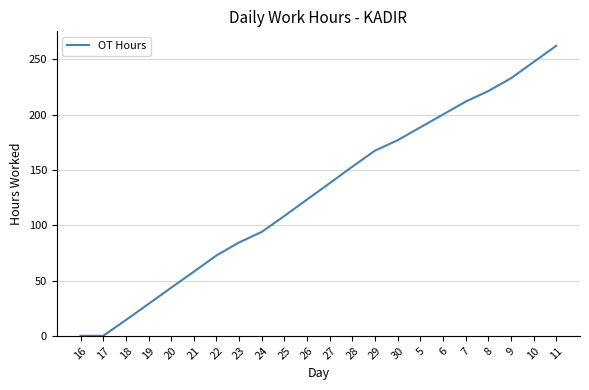

What is the difference between the values at 25 and 28?

44.6